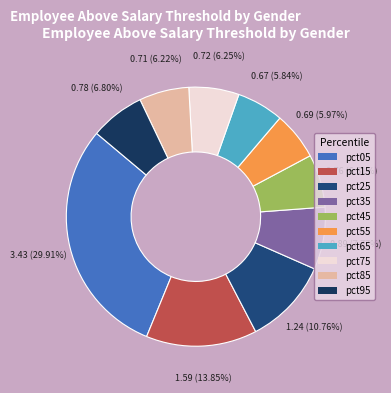

Rank the categories by value from lowest to highest.

pct65, pct55, pct85, pct75, pct45, pct95, pct35, pct25, pct15, pct05